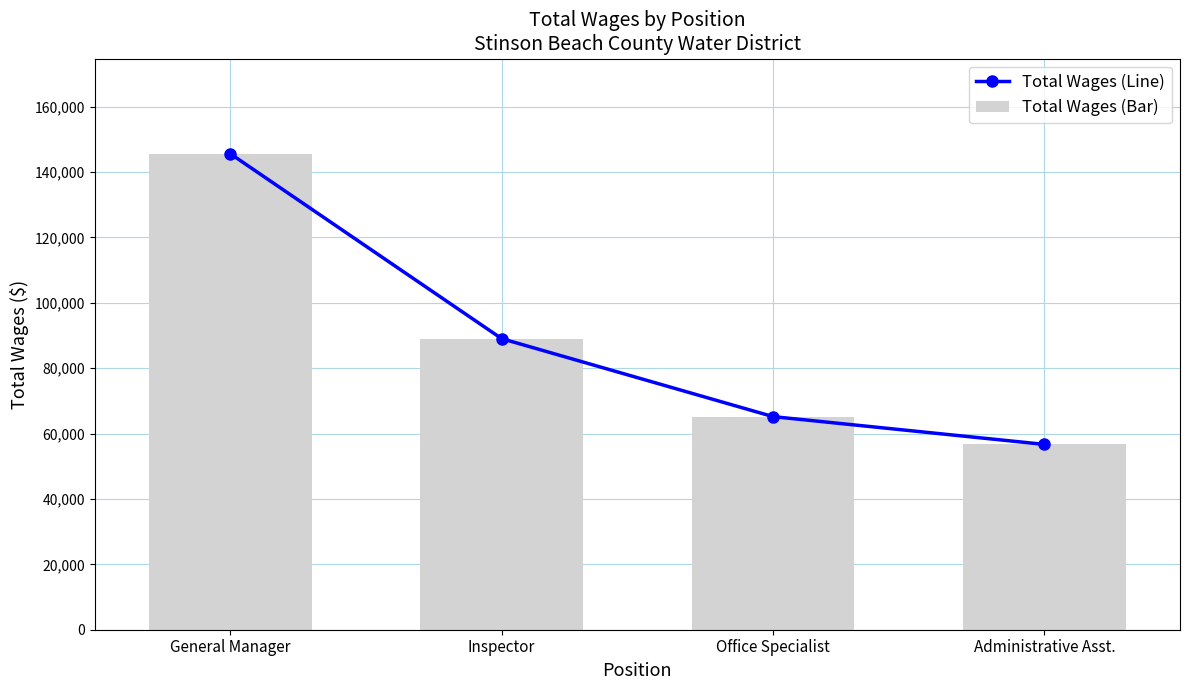

How many data points in Total Wages (Bar) are above 89040?

1